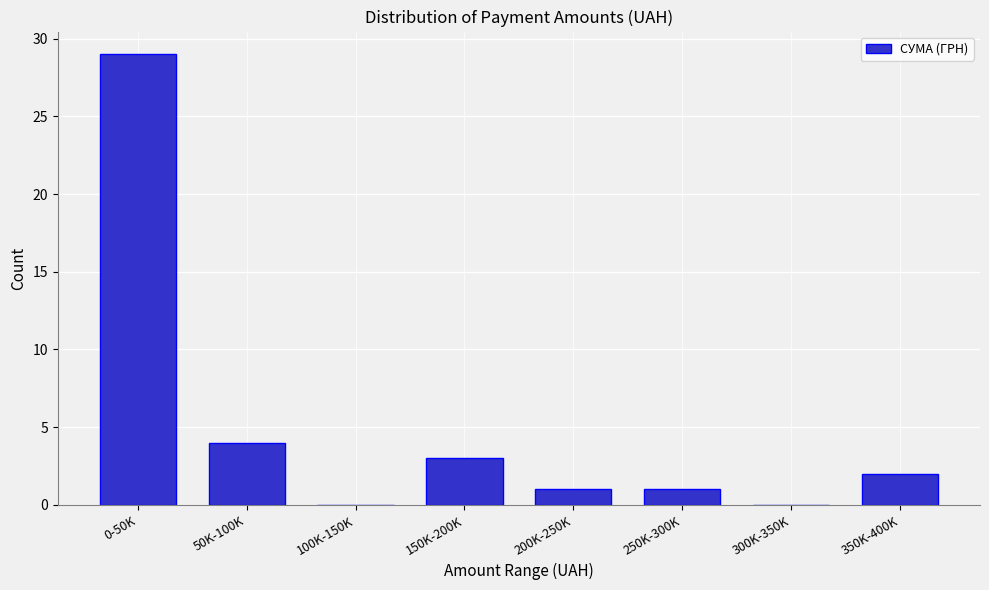

Reading right to left, list all the values displayed in this chart.

350K-400K=2	300K-350K=0	250K-300K=1	200K-250K=1	150K-200K=3	100K-150K=0	50K-100K=4	0-50K=29